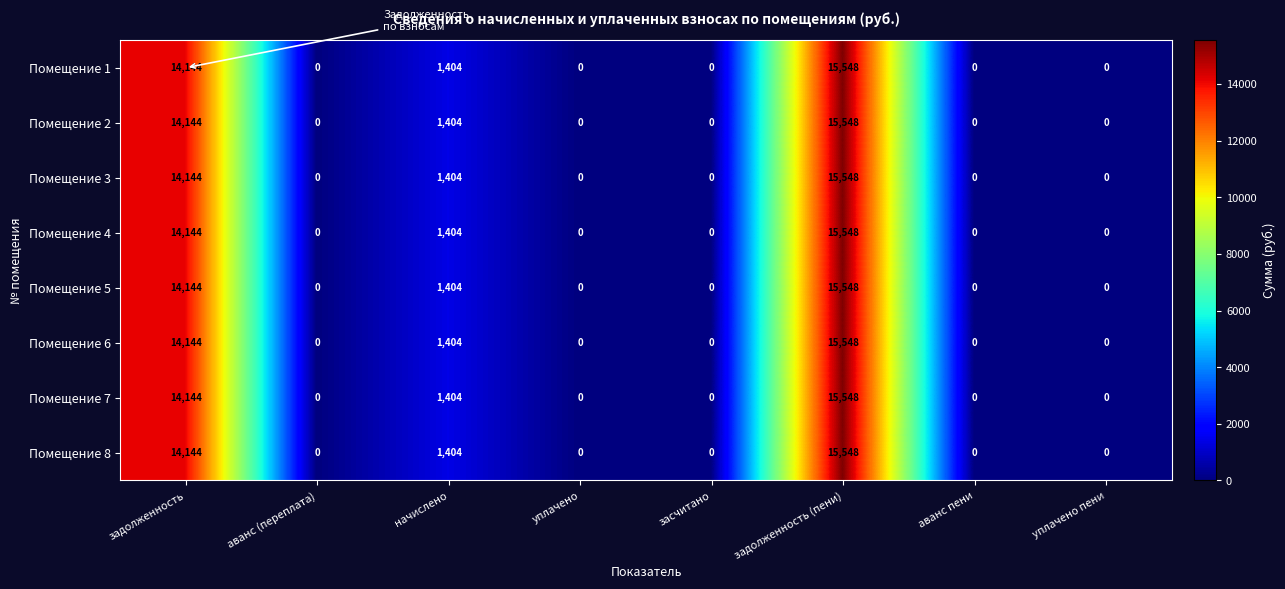

Is the value of Помещение 4 at задолженность greater than the value of Помещение 2 at задолженность (пени)?

No